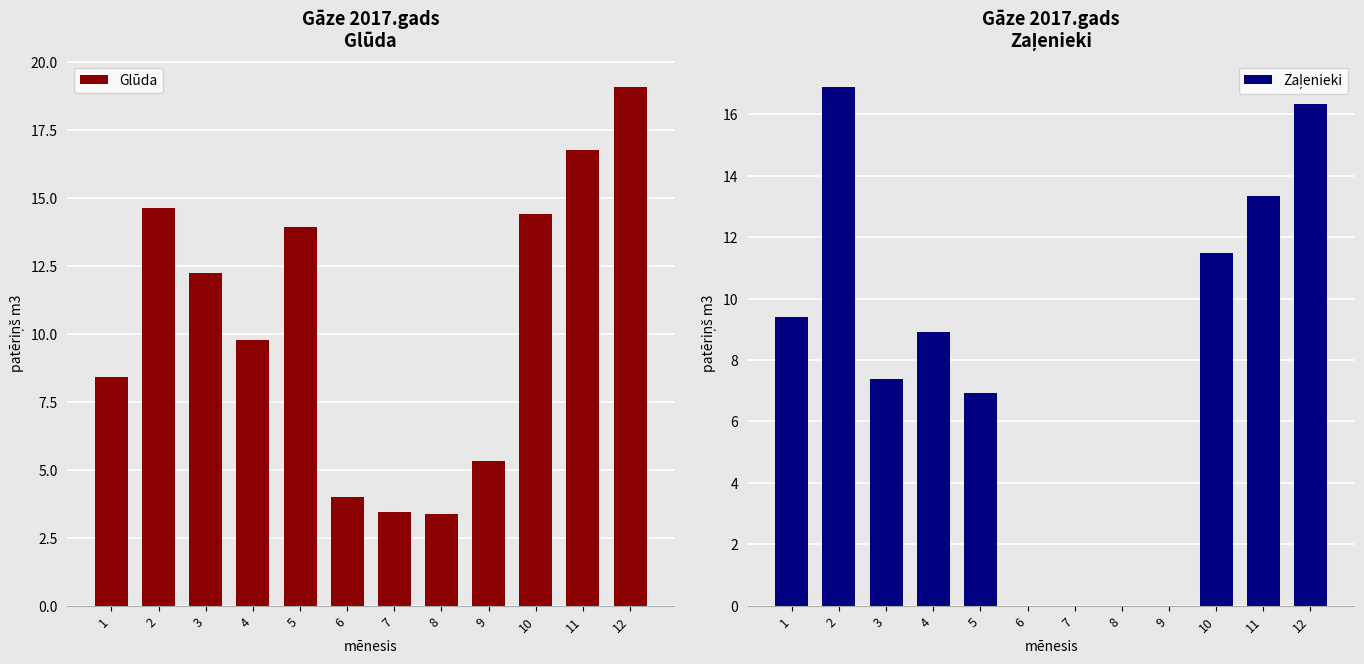

Is it true that Glūda equals 3.4 at 8?

True